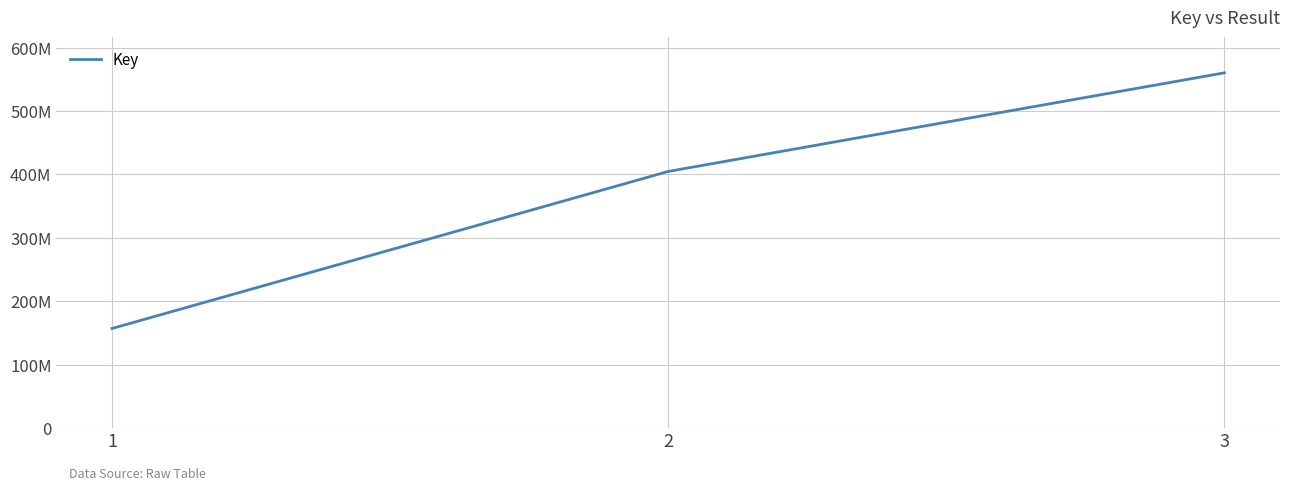

Which label corresponds to the smallest value in the chart?

1